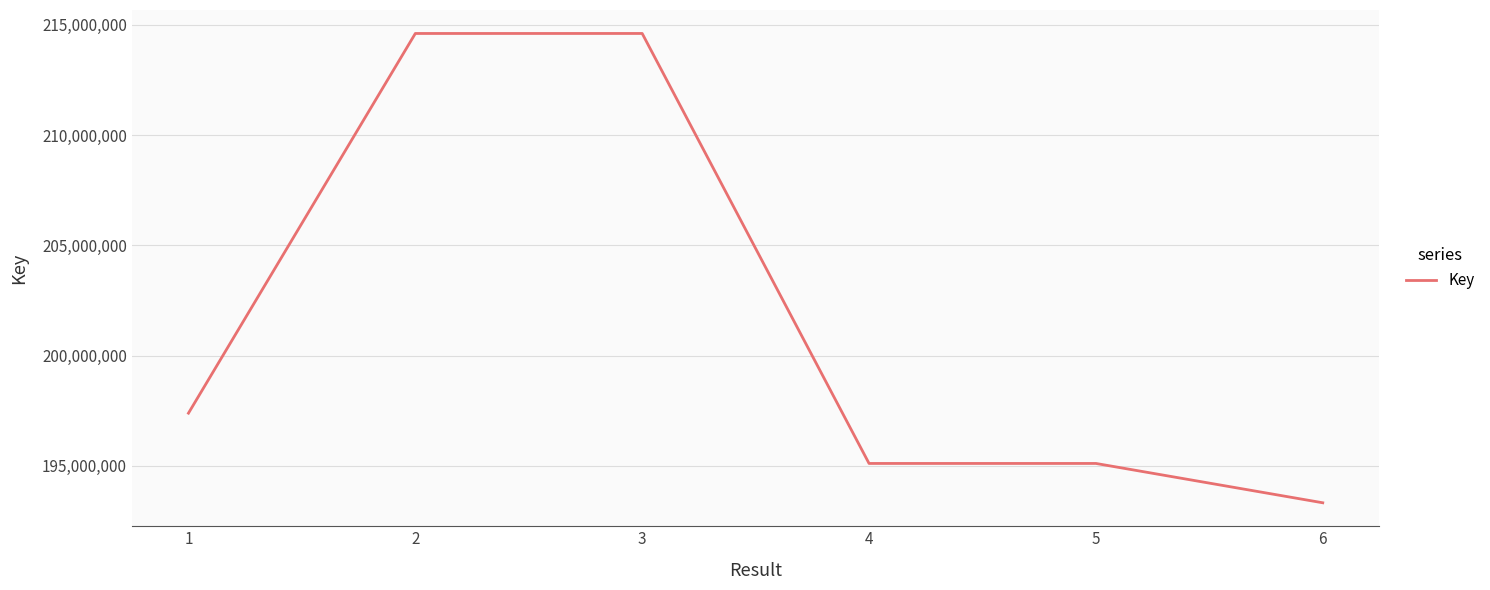

Approximately how many times larger is the value at 2 compared to 6?

1.1